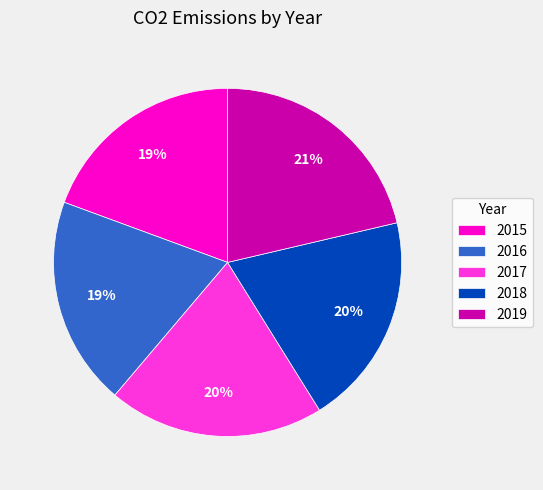

What is the ratio of the value at 2019 to the value at 2017?

1.1